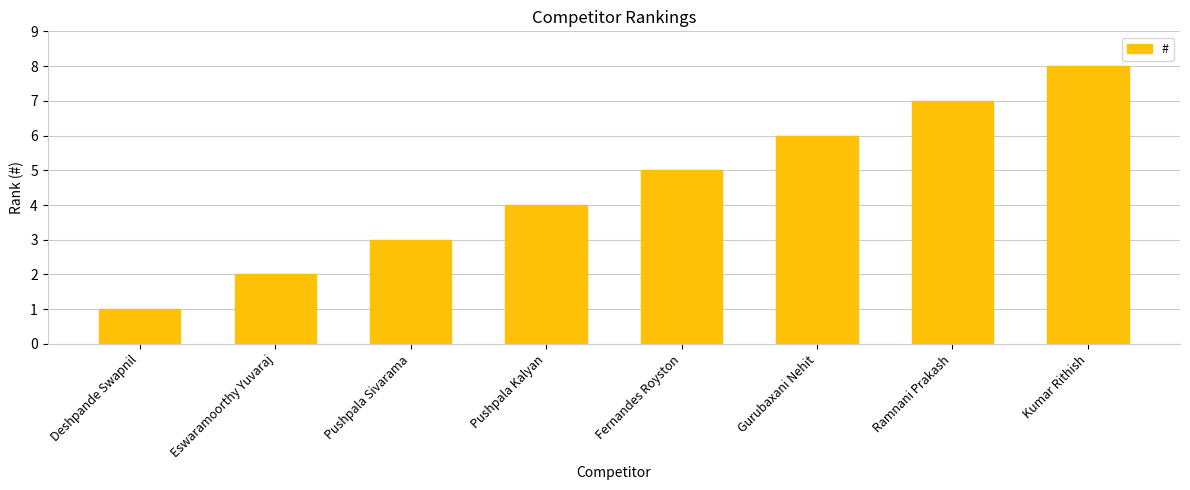

What is the label of the 4th bar from the right?

Fernandes Royston